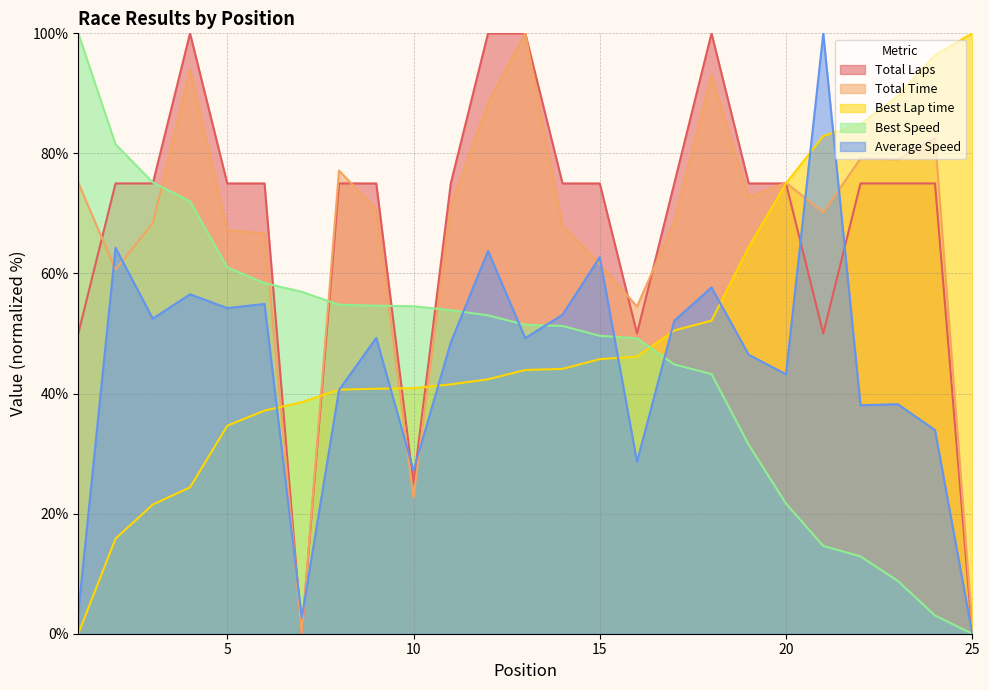

At which label does Best Lap time first exceed 43?

13